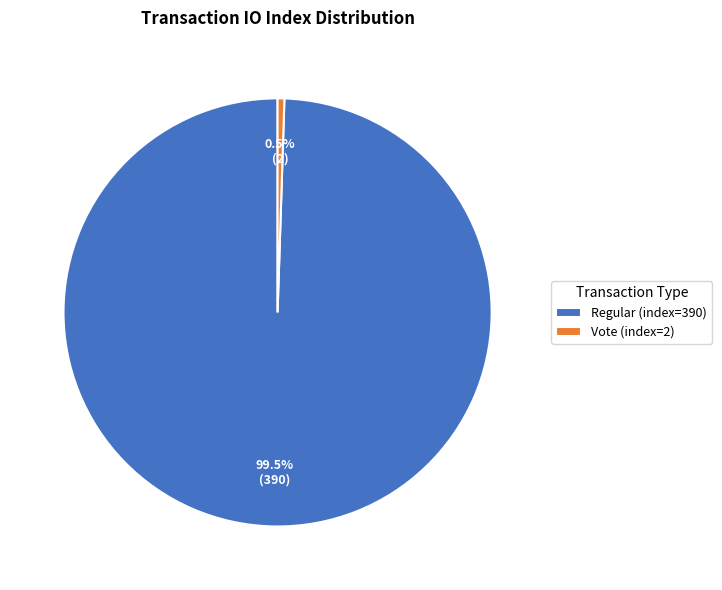

What is the majority slice?

Regular (index=390)